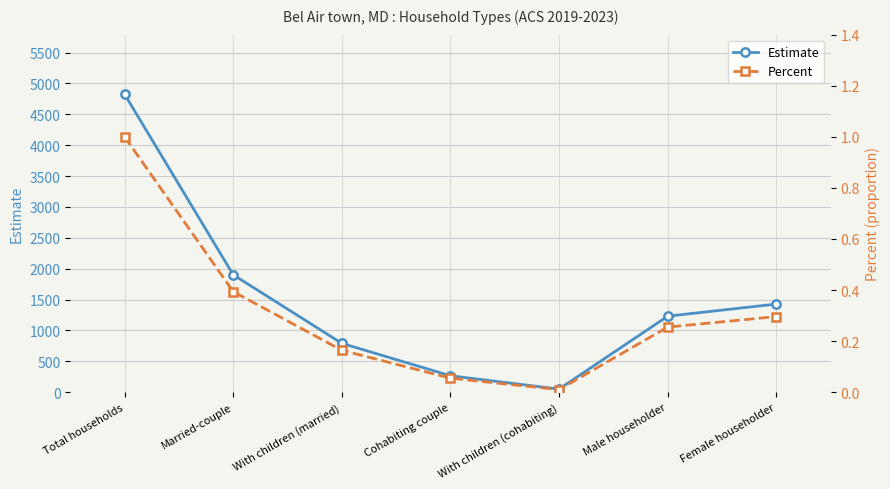

What is the sum of the Estimate values at With children (married) and Female householder?

2218